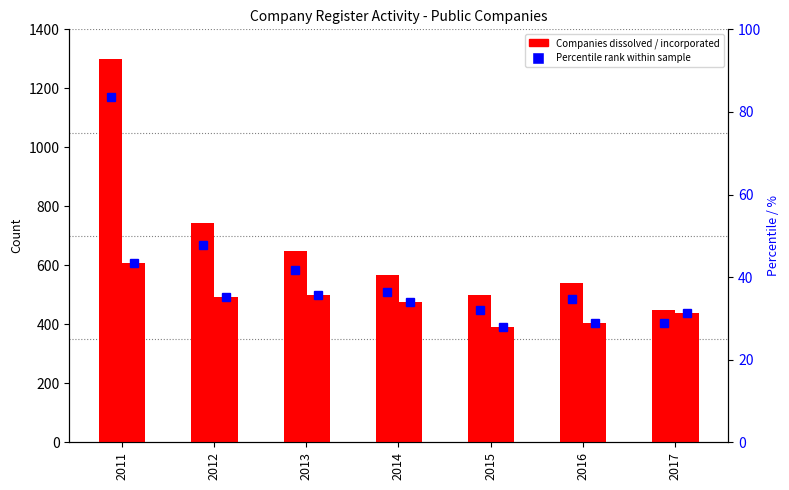

What is the value of the New companies incorporated bar at the 1st from the left?

607